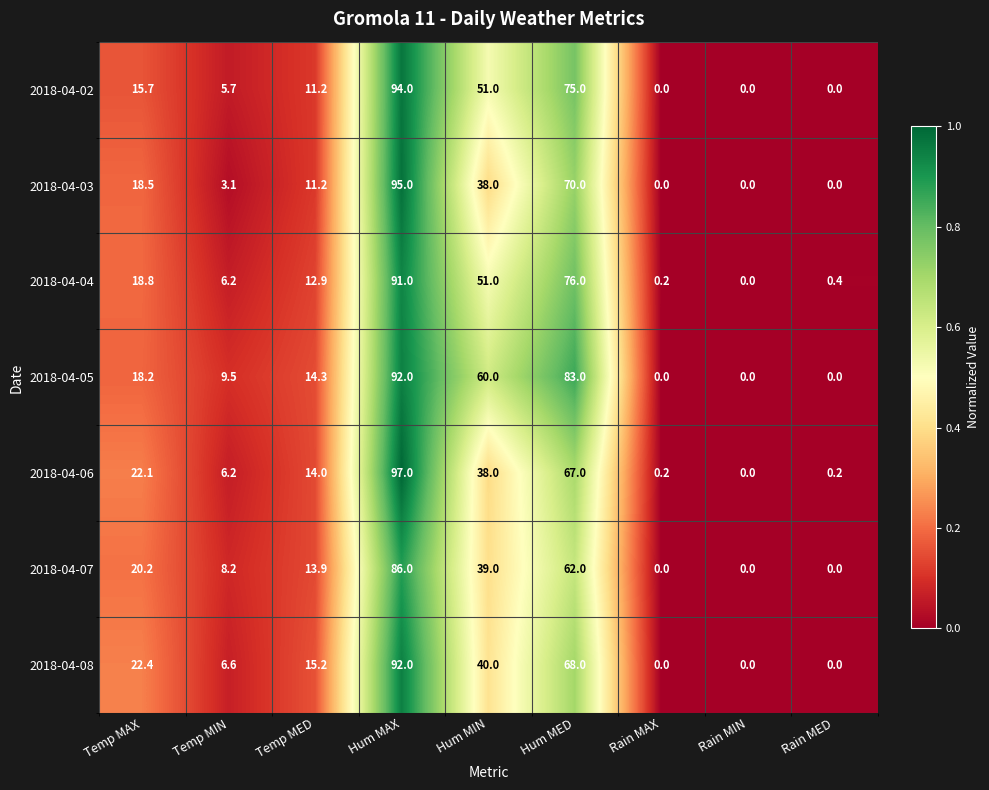

At how many categories does at least one series exceed 24?

3